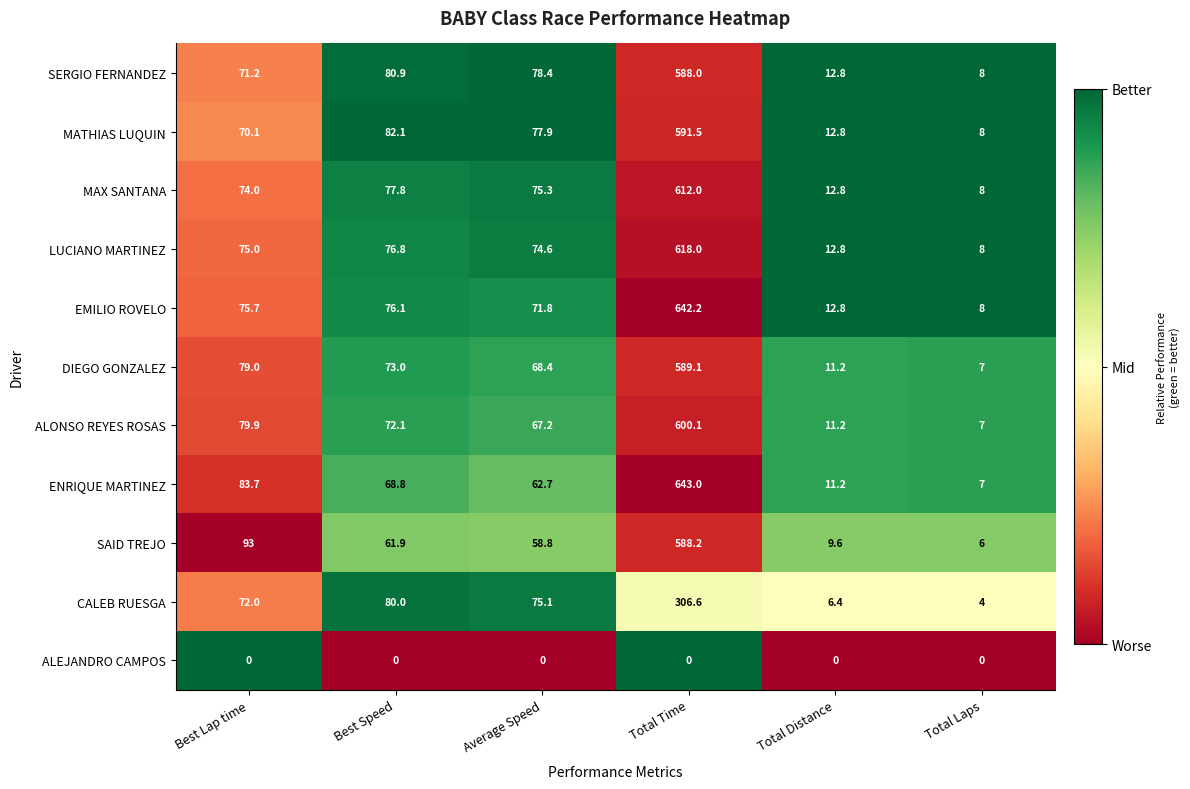

What is the minimum value for LUCIANO MARTINEZ?

8.0